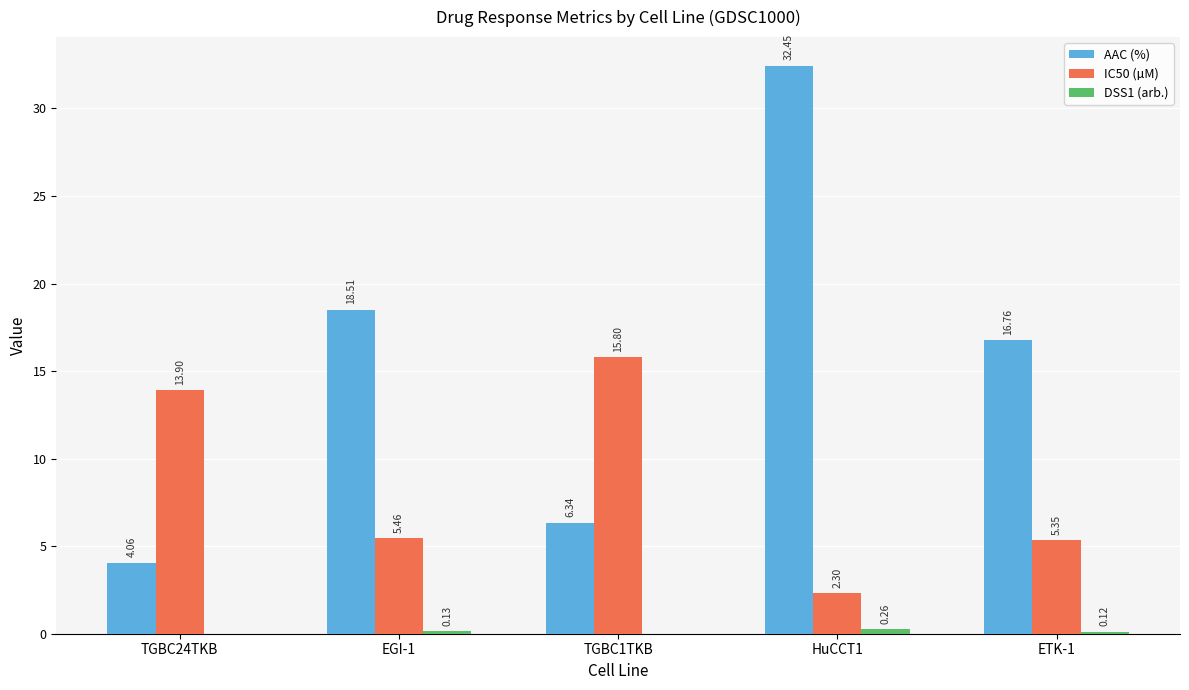

What is the total value across all series at HuCCT1?

35.0